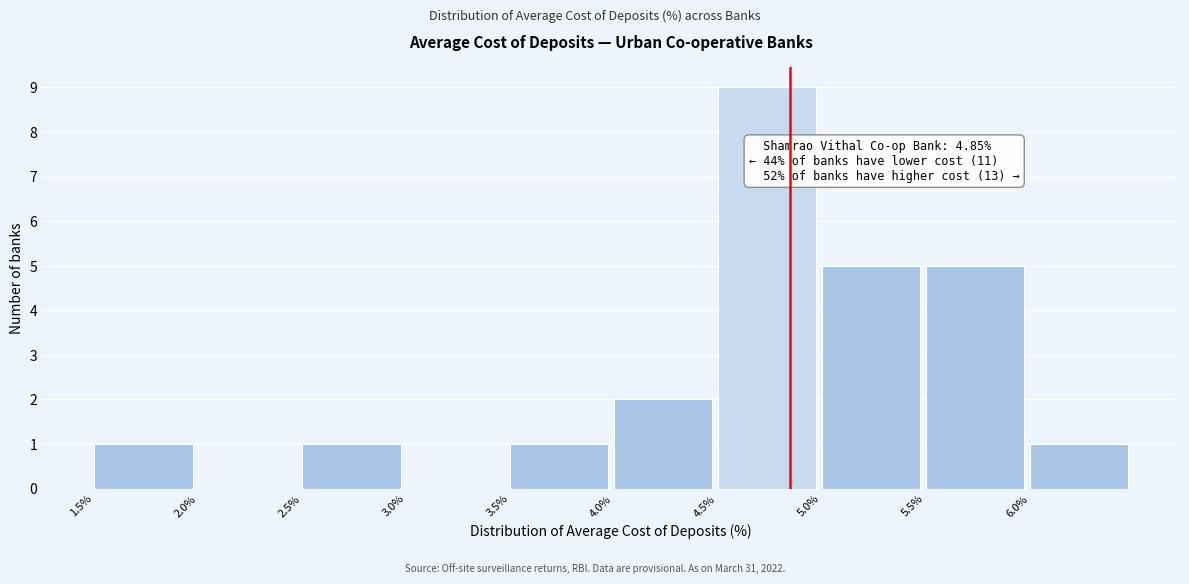

Over which range of the x-axis is the bar tallest?

4.5 to 5.0